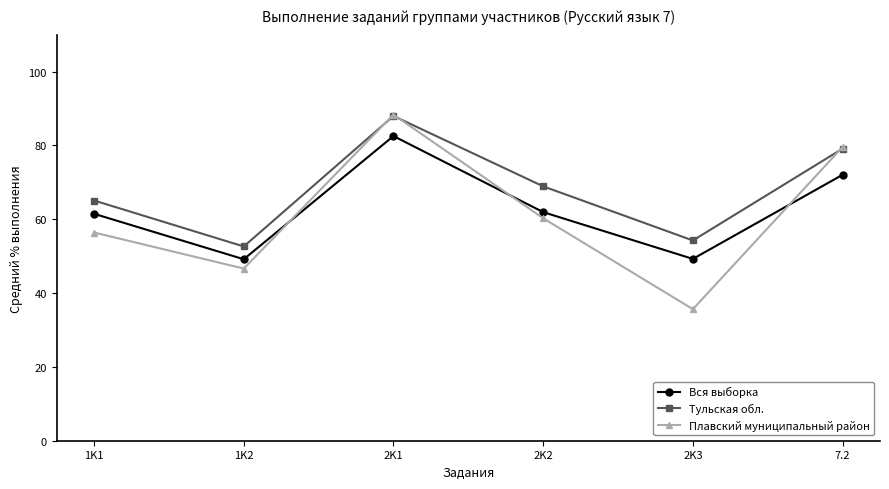

The value of Тульская обл. at 1K1 is 22.4. True or false?

False